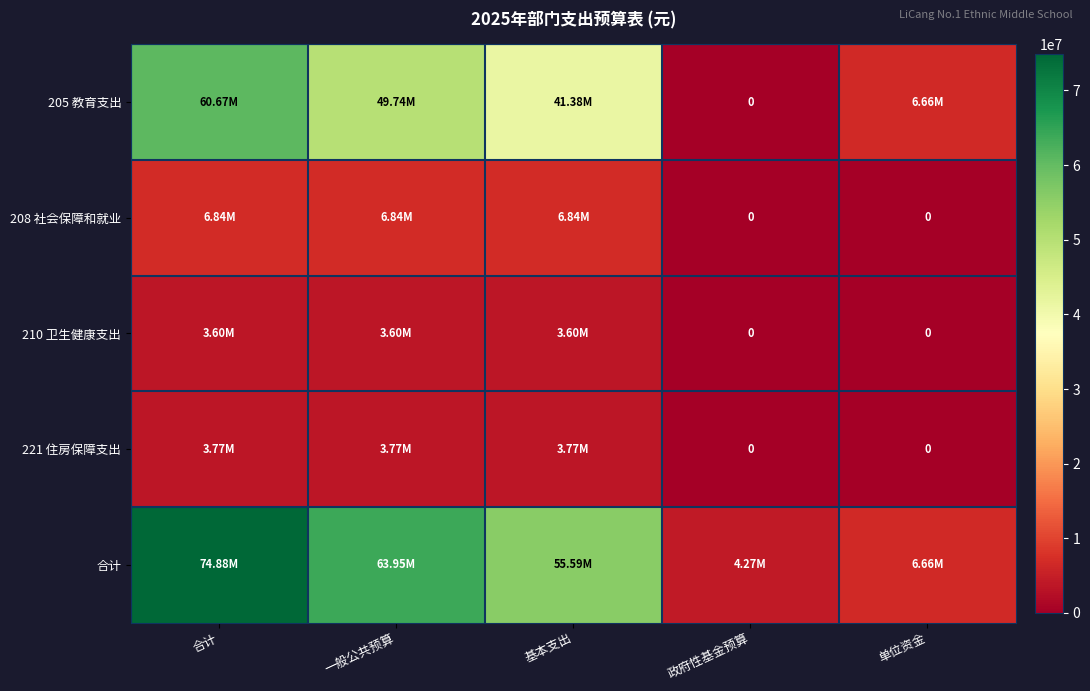

The value of 205 教育支出 at 政府性基金预算 is 0.0. True or false?

True